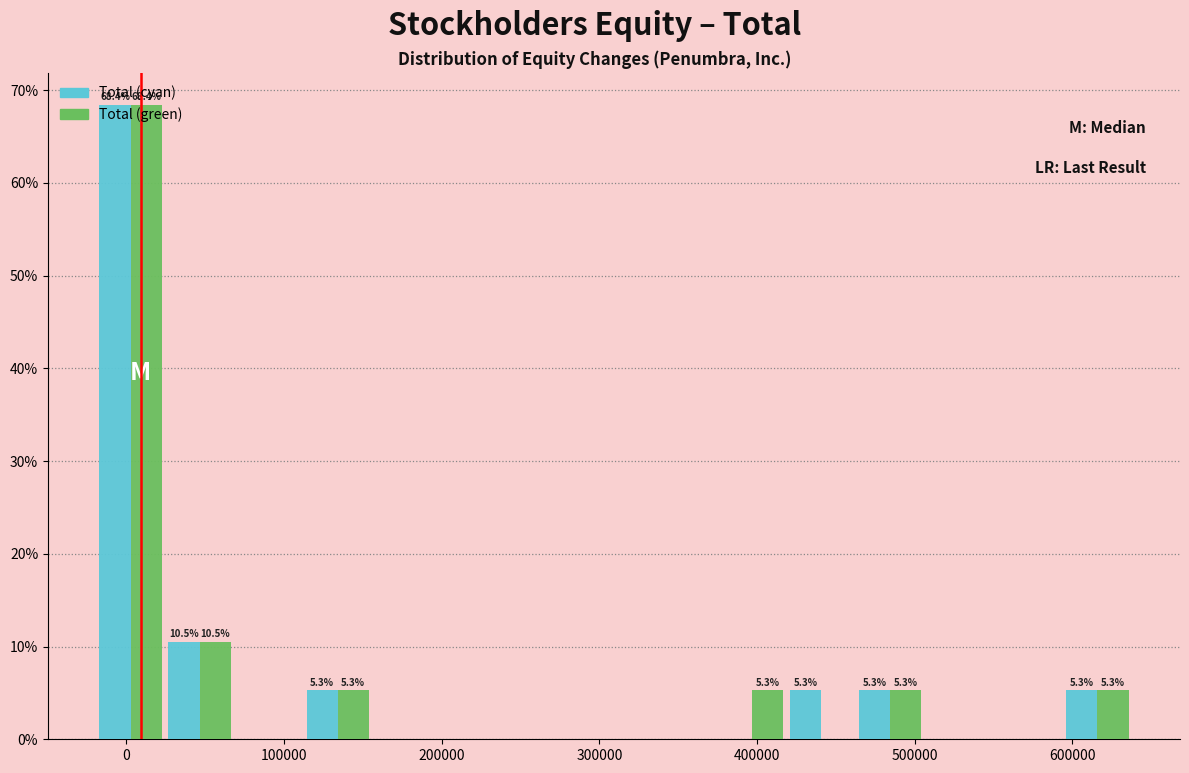

In the Total (cyan) series, which range on the x-axis has the tallest bar?

-20000 to 20000